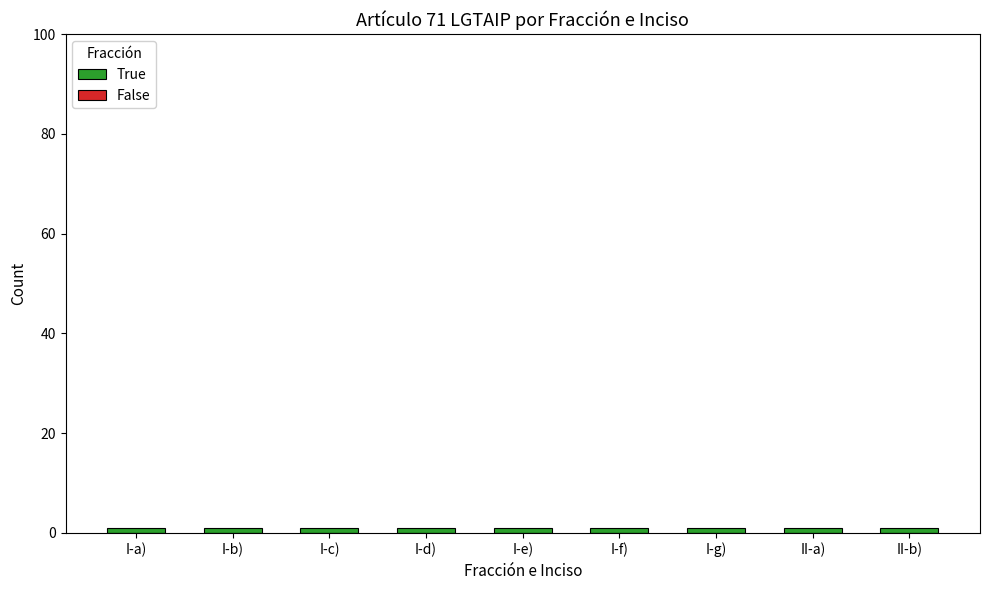

What are all the series names shown in the legend?

True, False